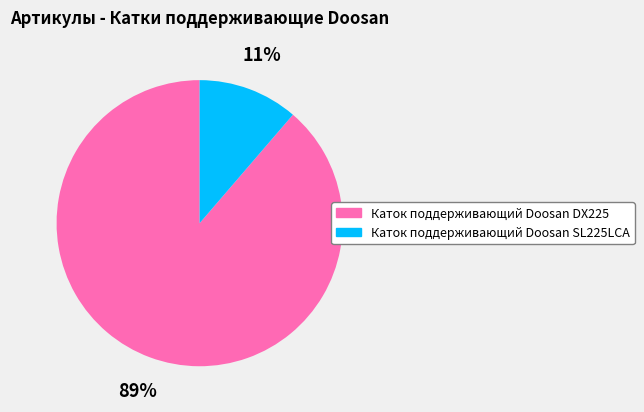

Which slice is the smallest?

Каток поддерживающий Doosan SL225LCA